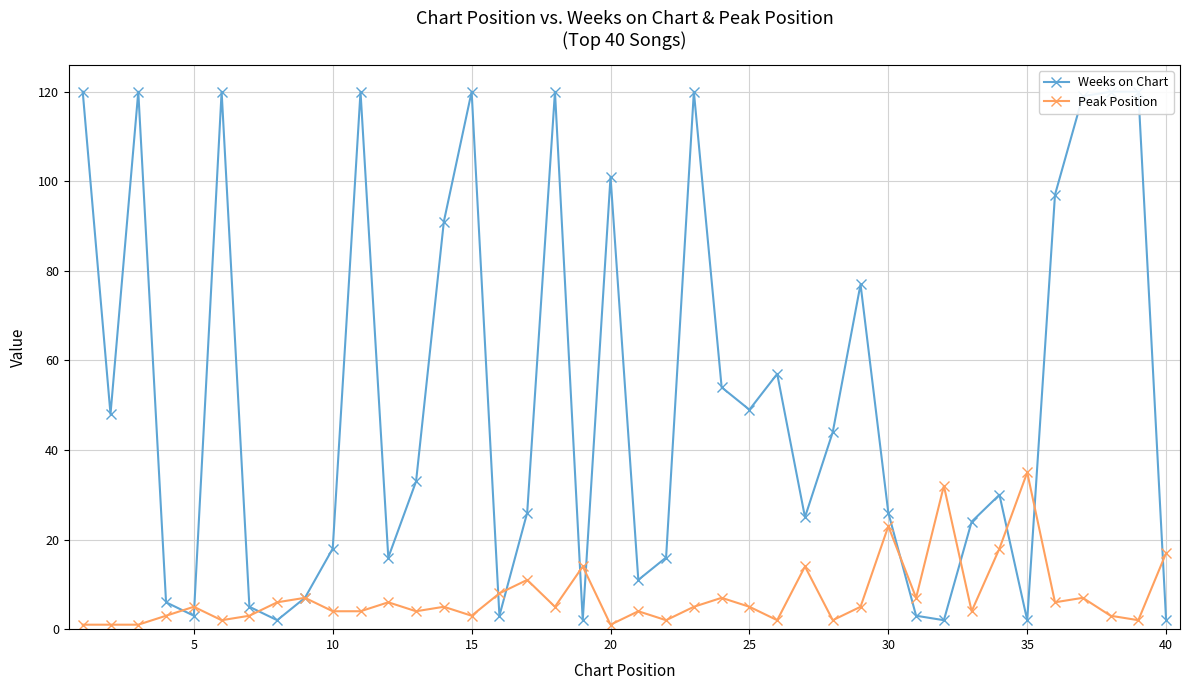

True or false: Peak Position and Weeks on Chart cross at least once.

True